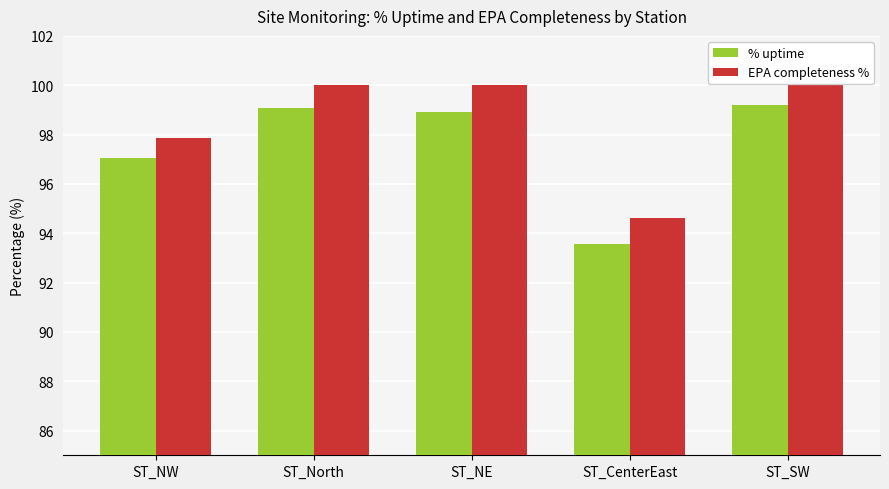

The value of % uptime at ST_North is 58.6. True or false?

False